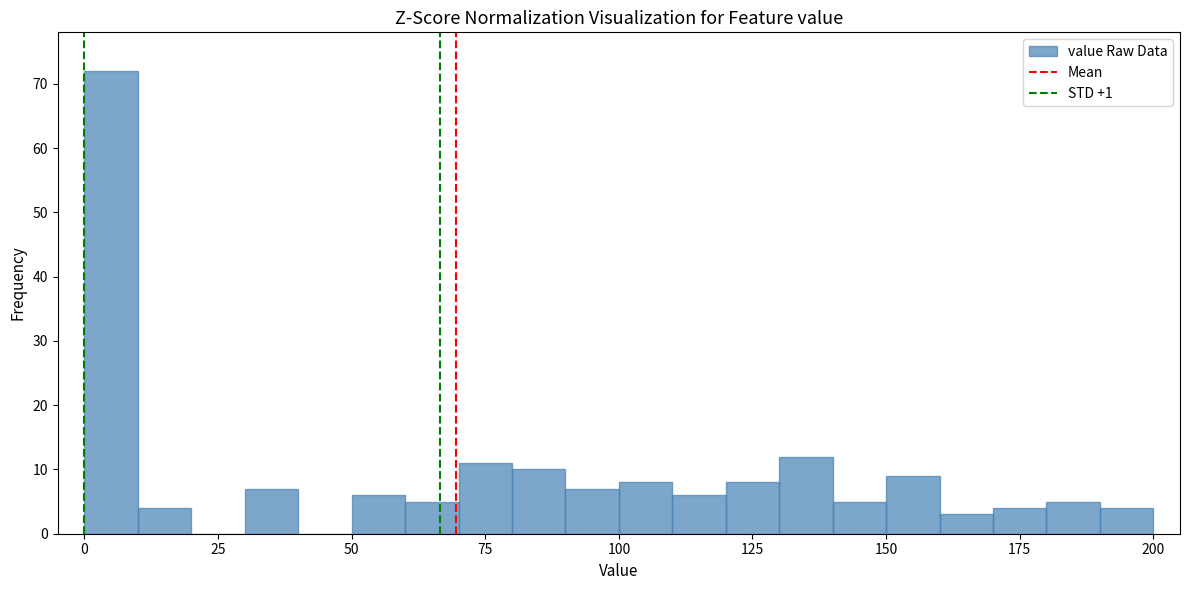

Read against the x-axis, roughly where is the centre of the tallest bar?

5